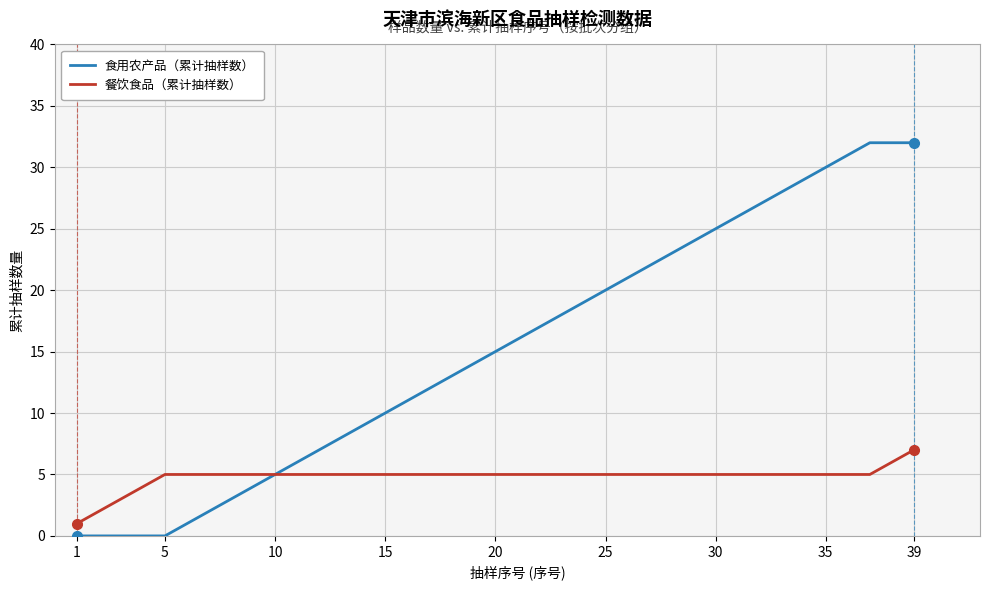

Which series has the largest total across all categories?

食用农产品（累计抽样数）